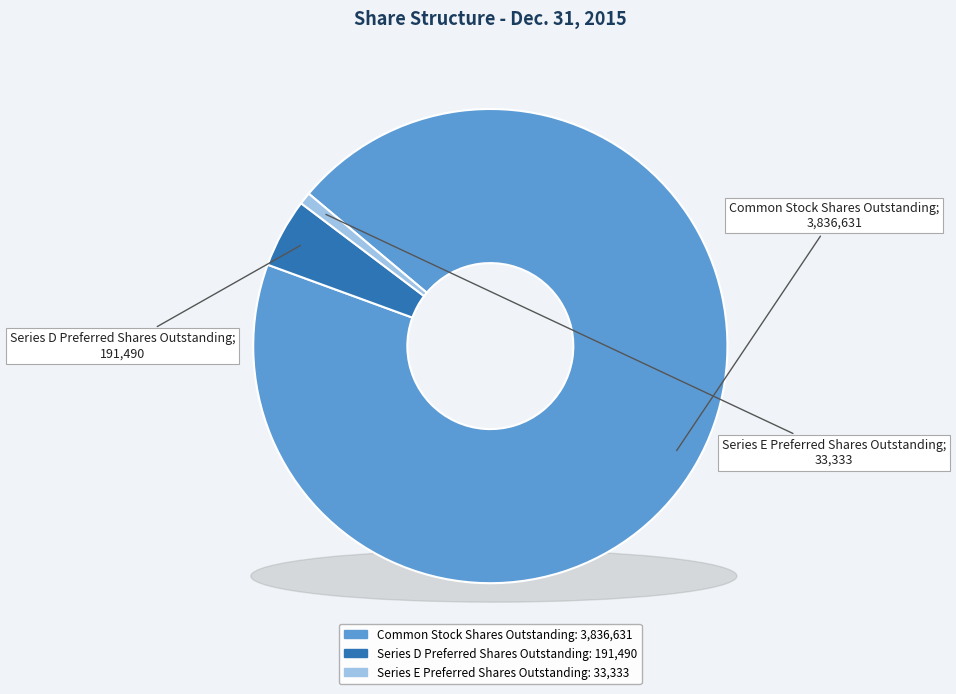

The Common Stock Shares Outstanding slice represents 99% of the pie. True or false?

False